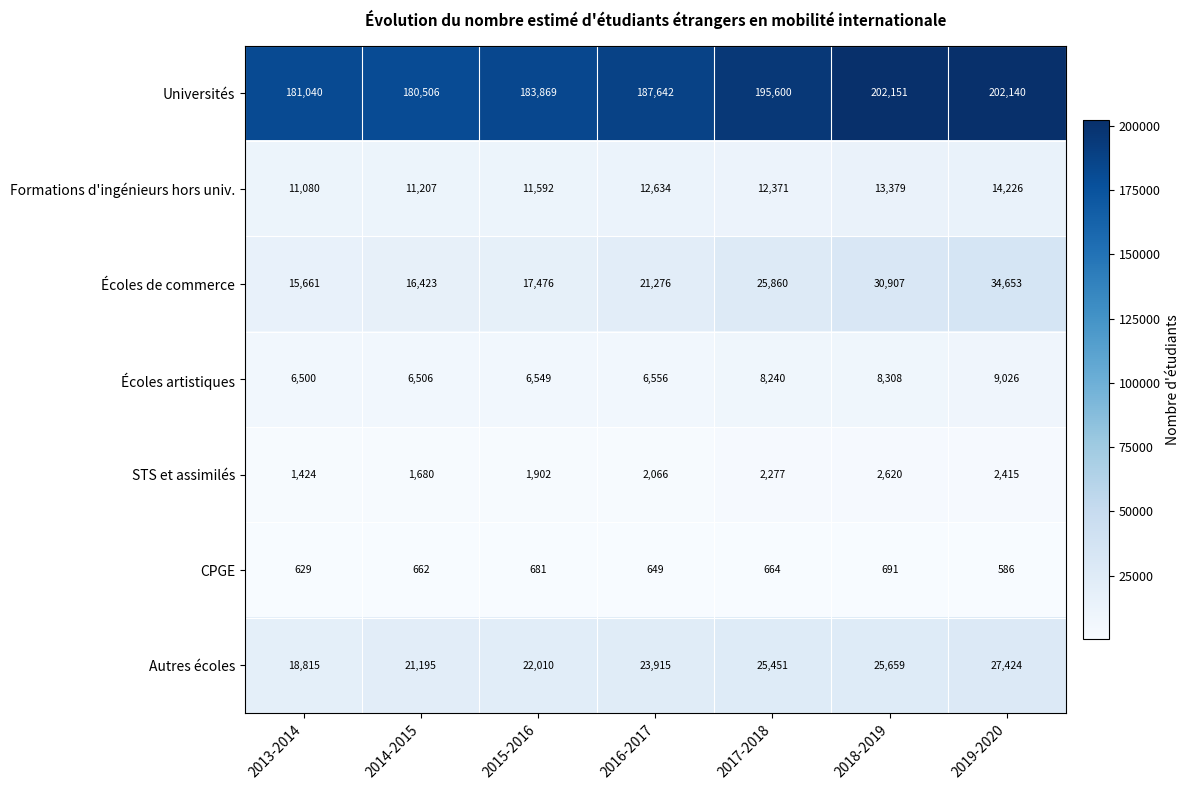

At 2013-2014, list the series in order from smallest to largest.

CPGE, STS et assimilés, Écoles artistiques, Formations d'ingénieurs hors univ., Écoles de commerce, Autres écoles, Universités